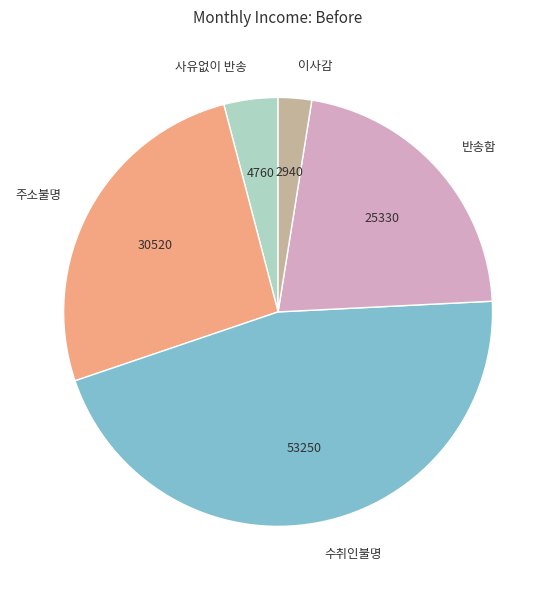

Is 주소불명 the majority of the pie?

No